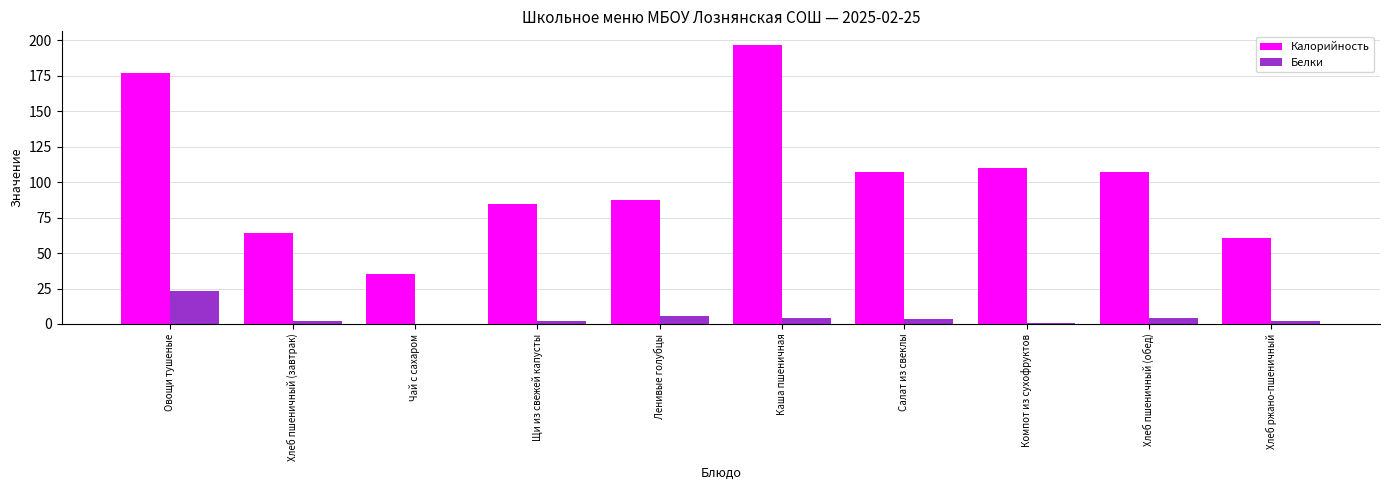

What are all the series names shown in the legend?

Калорийность, Белки